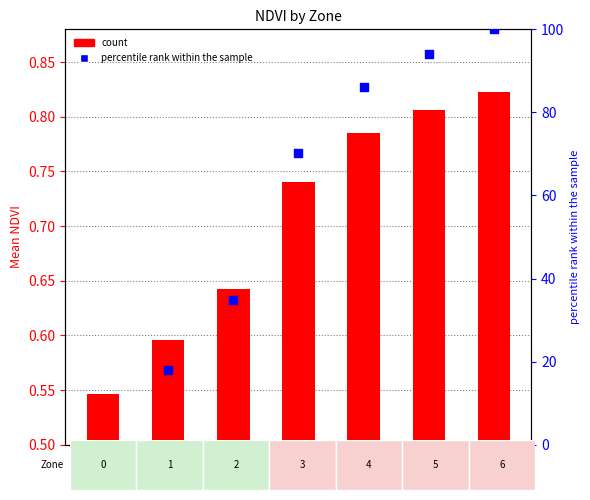

Is the value of Mean NDVI at 5 greater than the value of percentile rank within the sample at 5?

No